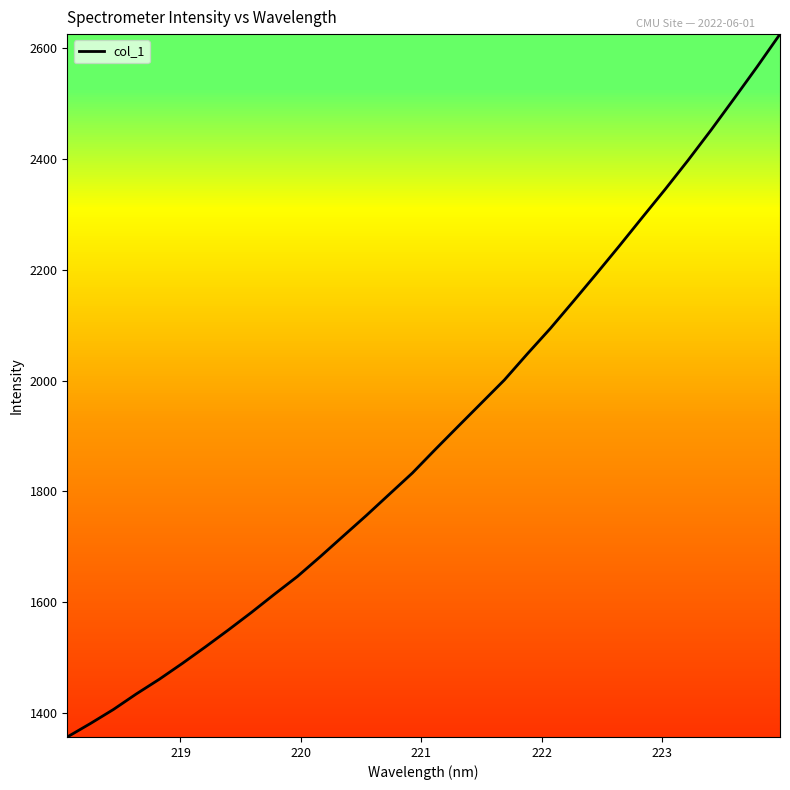

What is the difference between the maximum and minimum values?

1267.4